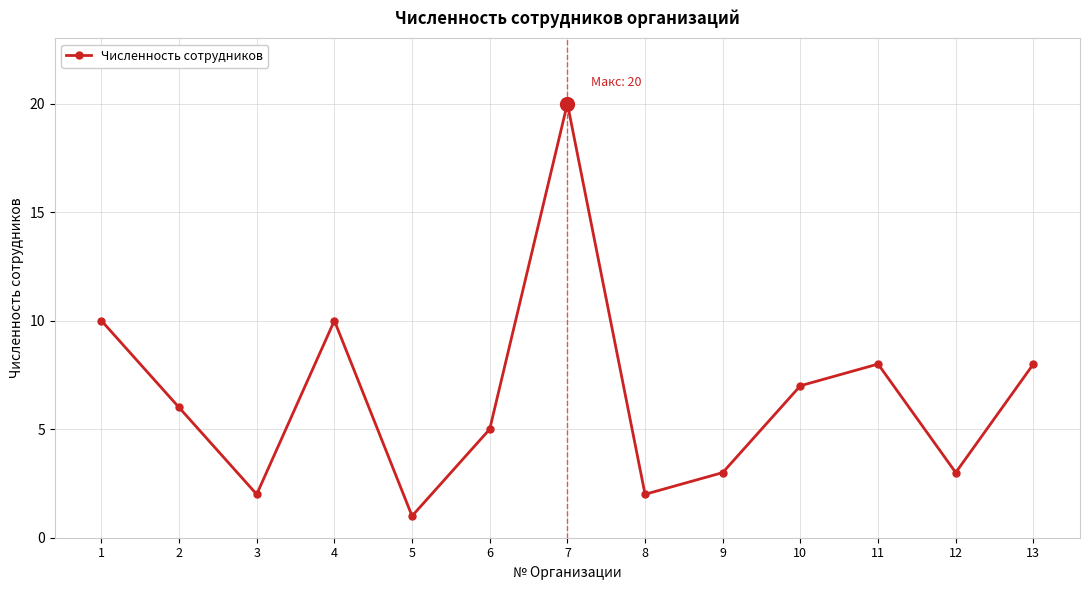

What is the change in value from 11 to 12?

-5